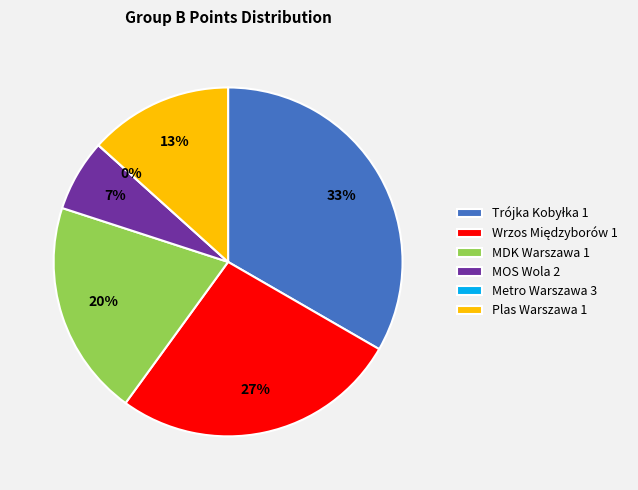

To the nearest percent, what is the average slice percentage?

17%